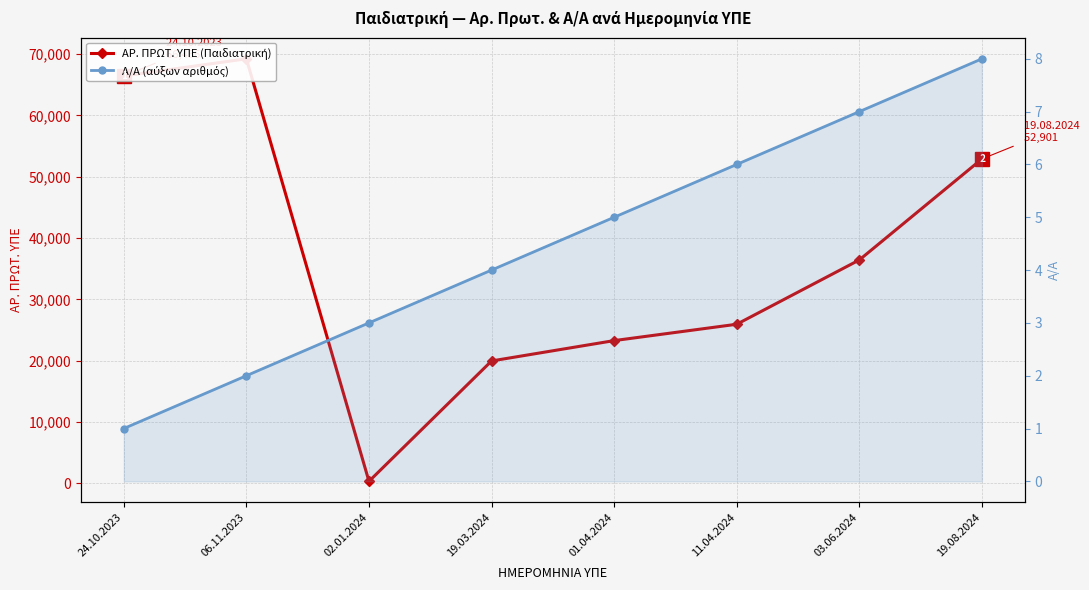

The ΑΡ. ΠΡΩΤ. ΥΠΕ (Παιδιατρική) series shows 26089 at 06.11.2023. True or false?

False